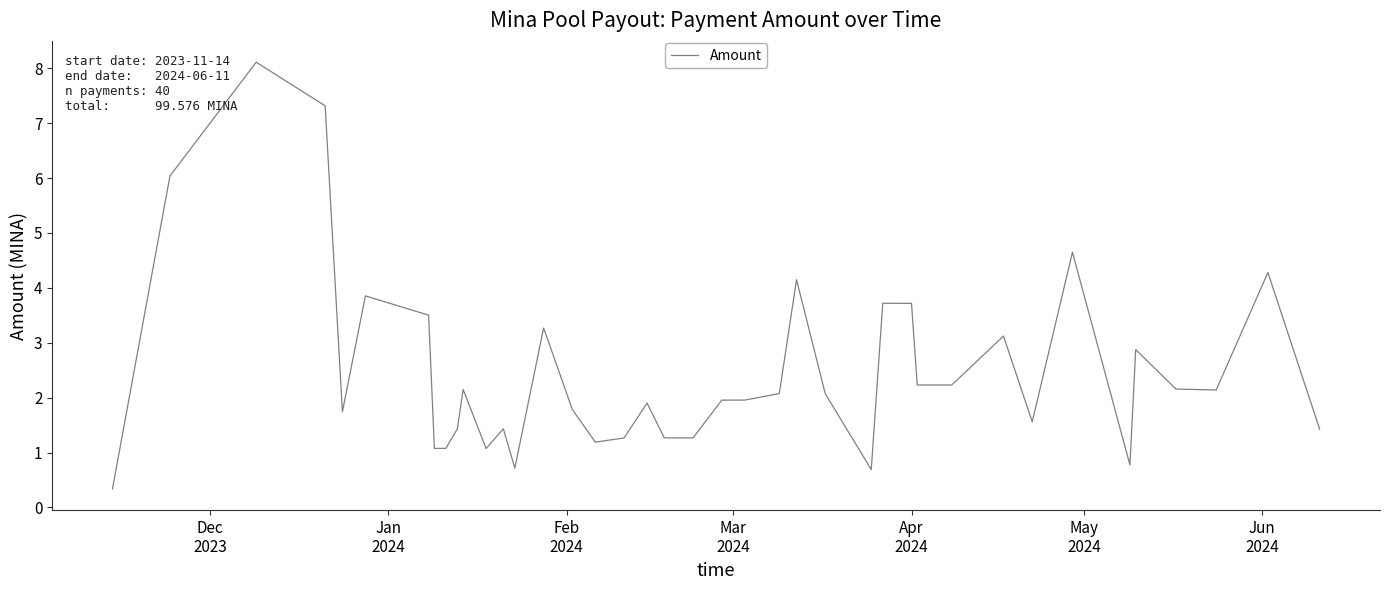

What is the minimum value shown in the chart?

0.3